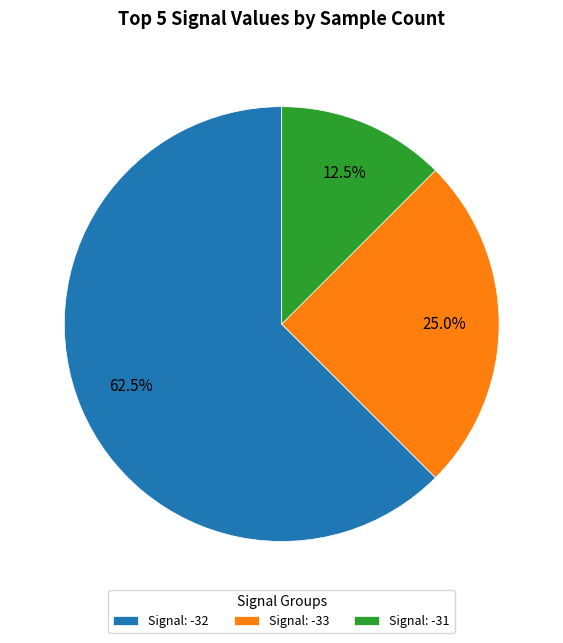

Which slice is the largest?

Signal: -32